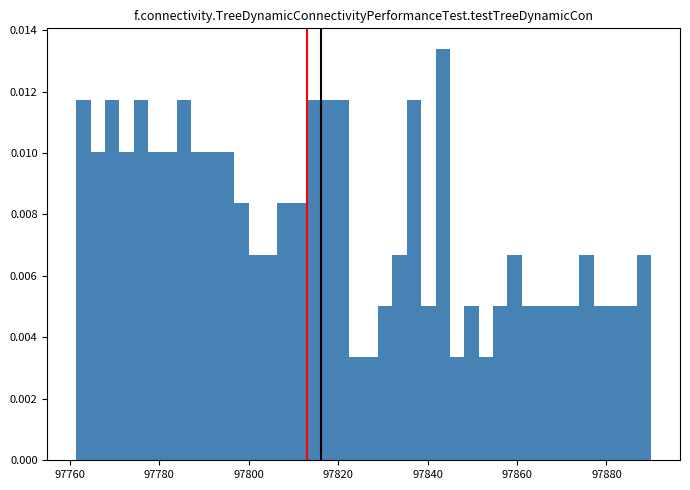

Read against the x-axis, roughly where is the centre of the tallest bar?

97844